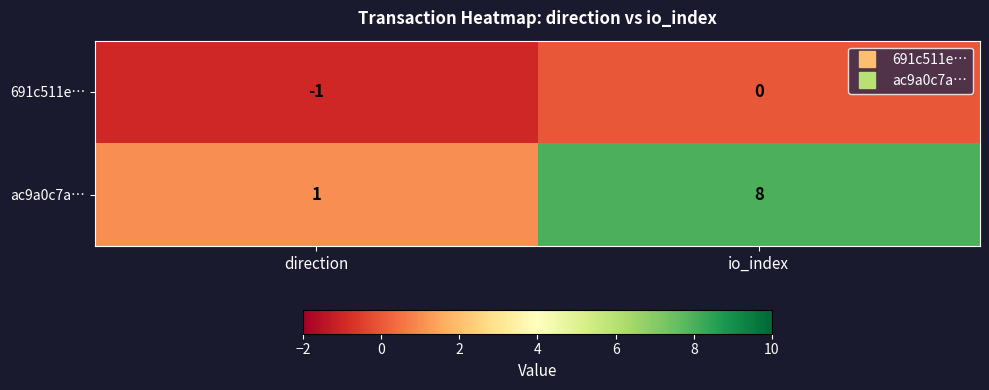

True or false: ac9a0c7a… has a value of 4 at io_index.

False